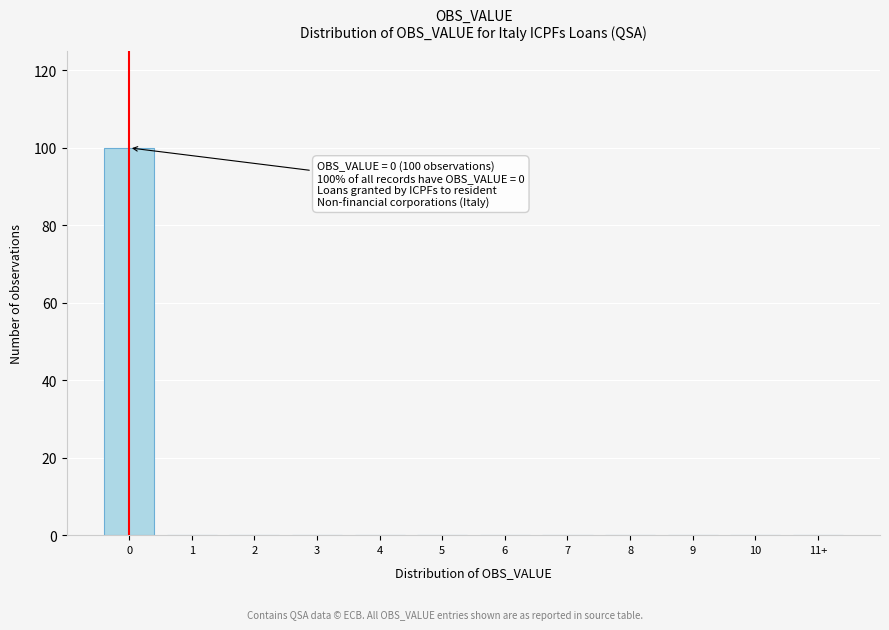

Reading right to left, list all the values displayed in this chart.

11+=0	10=0	9=0	8=0	7=0	6=0	5=0	4=0	3=0	2=0	1=0	0=100